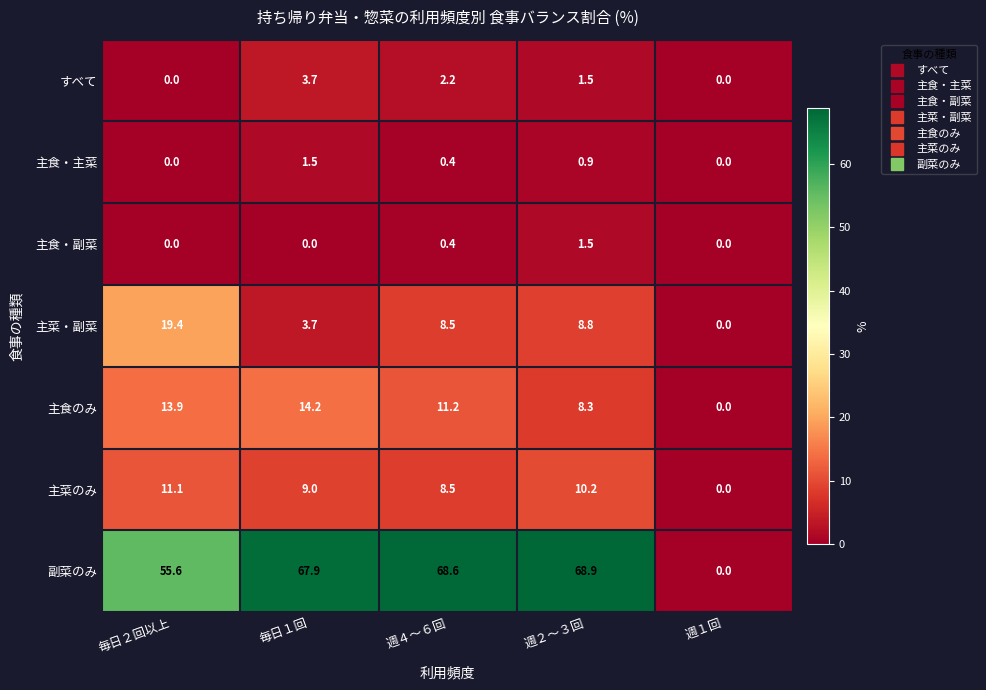

At which label does 主食・副菜 reach its peak?

週２～３回